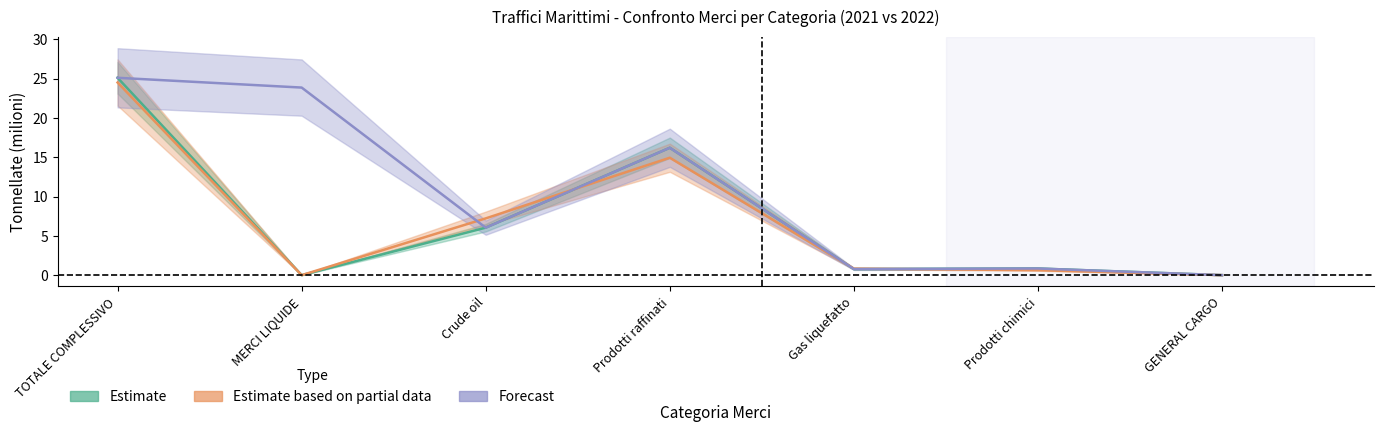

True or false: Estimate (2021 Totale) has a value of 0.8 at Prodotti chimici.

True